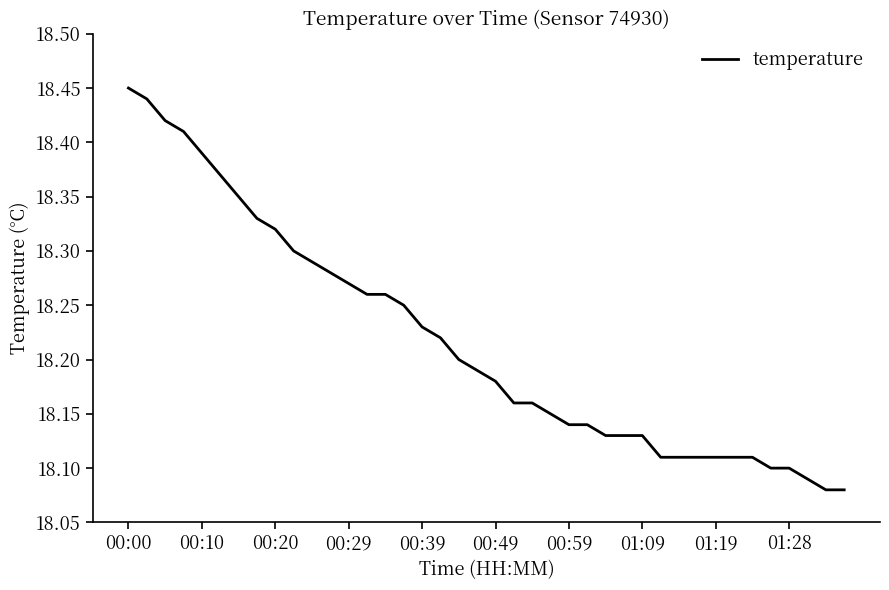

How many series are shown in this chart?

1